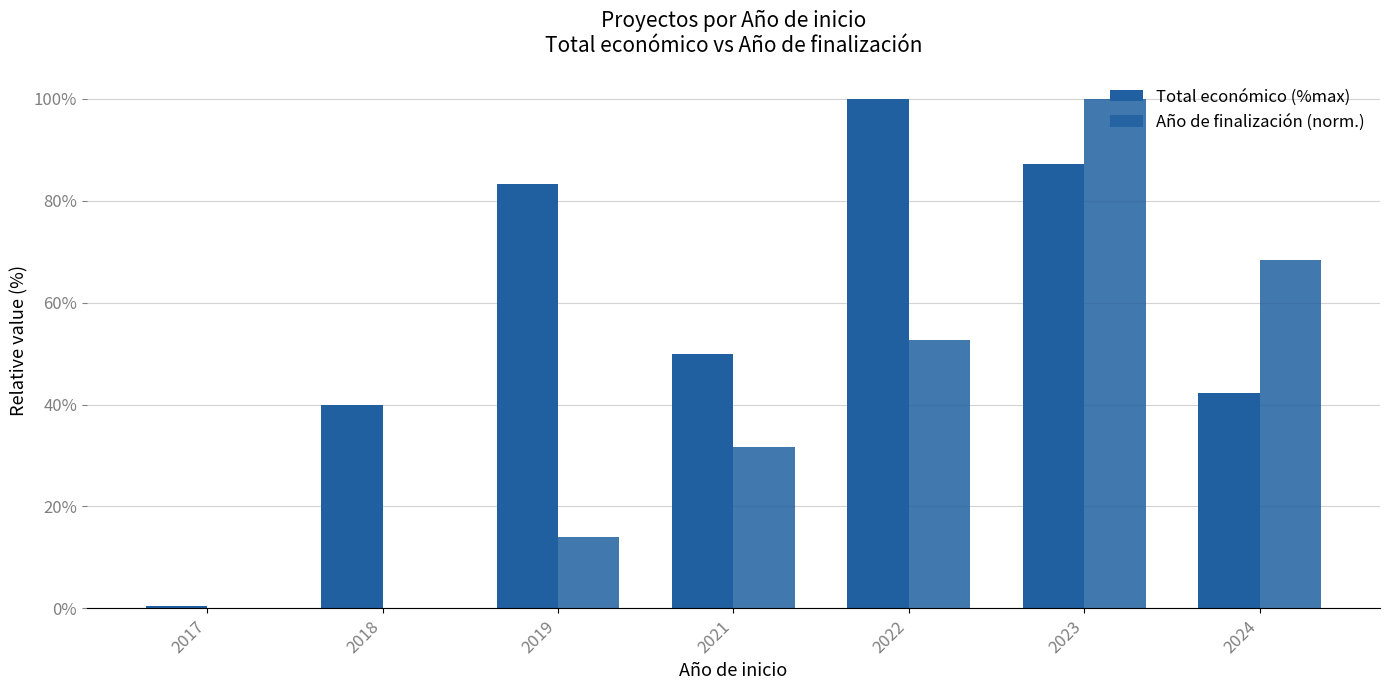

How many groups of bars are there?

7